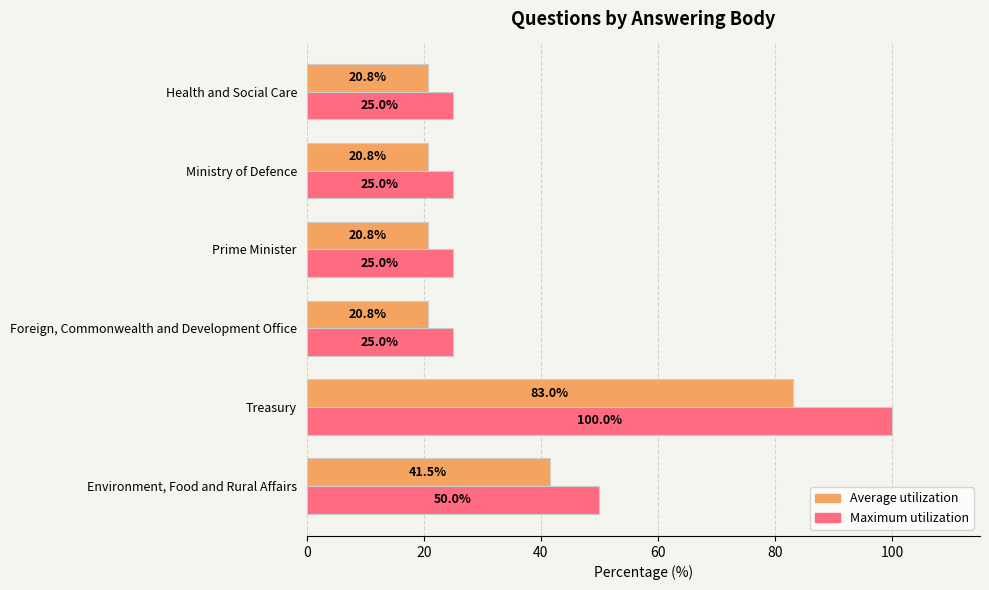

What is the average value of the Maximum utilization series?

41.7